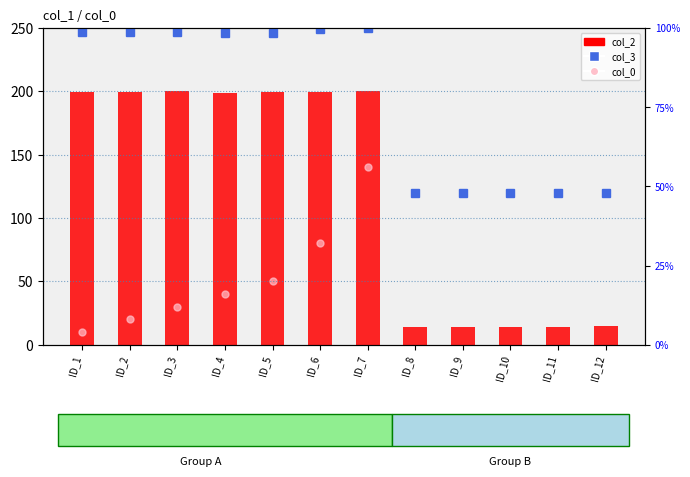

Count the number of data series in this chart.

3